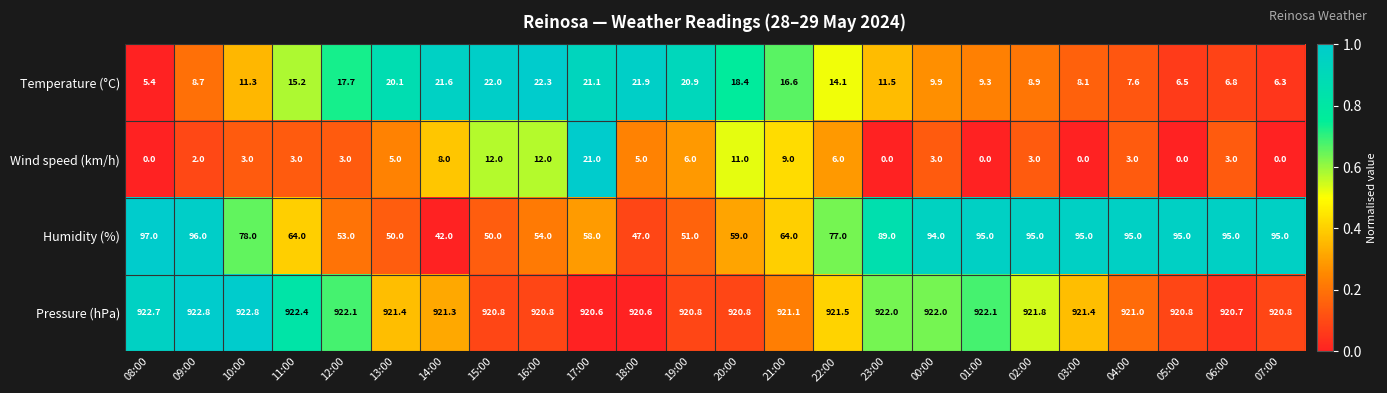

Which series has the widest spread of values?

Humidity (%)